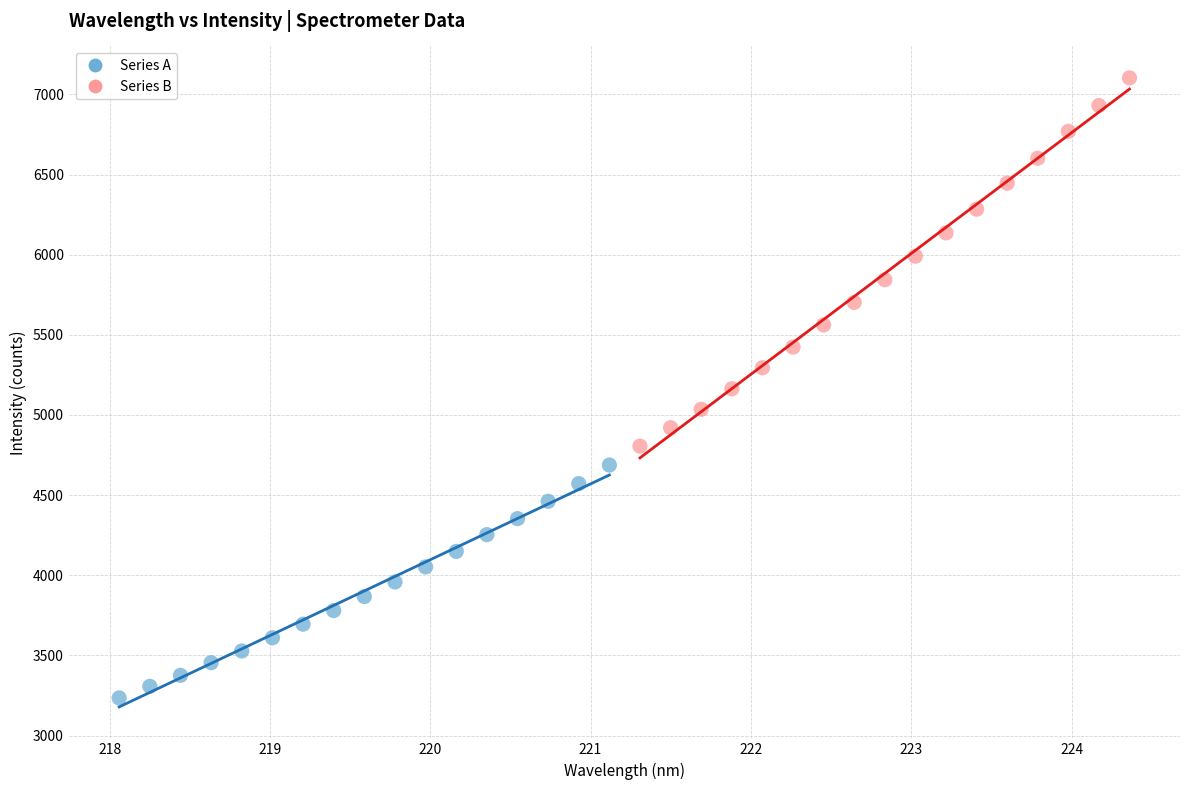

Which series reaches the minimum Y coordinate?

Series A